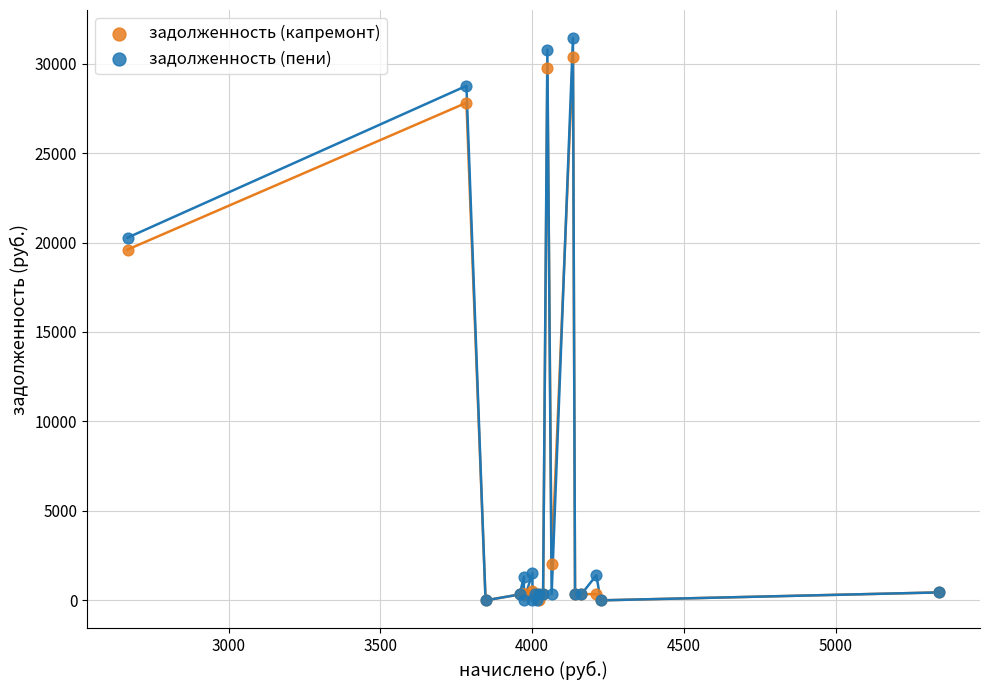

In the задолженность (капремонт) series, what Y value is closest to 15194?

19605.8